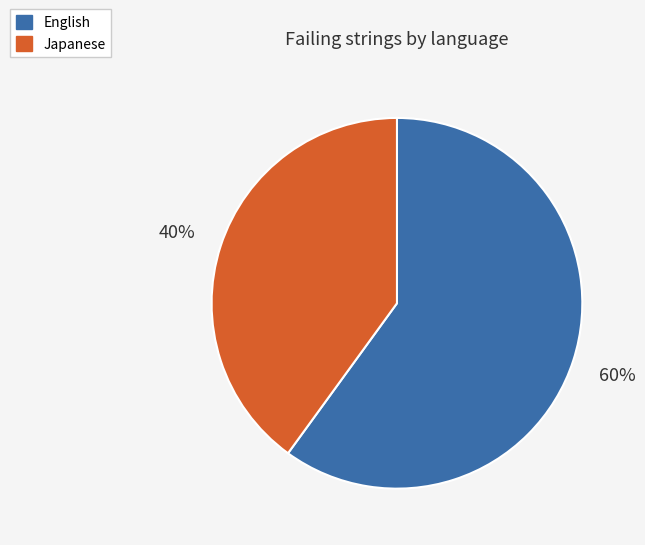

To the nearest percent, what is the average slice percentage?

50%